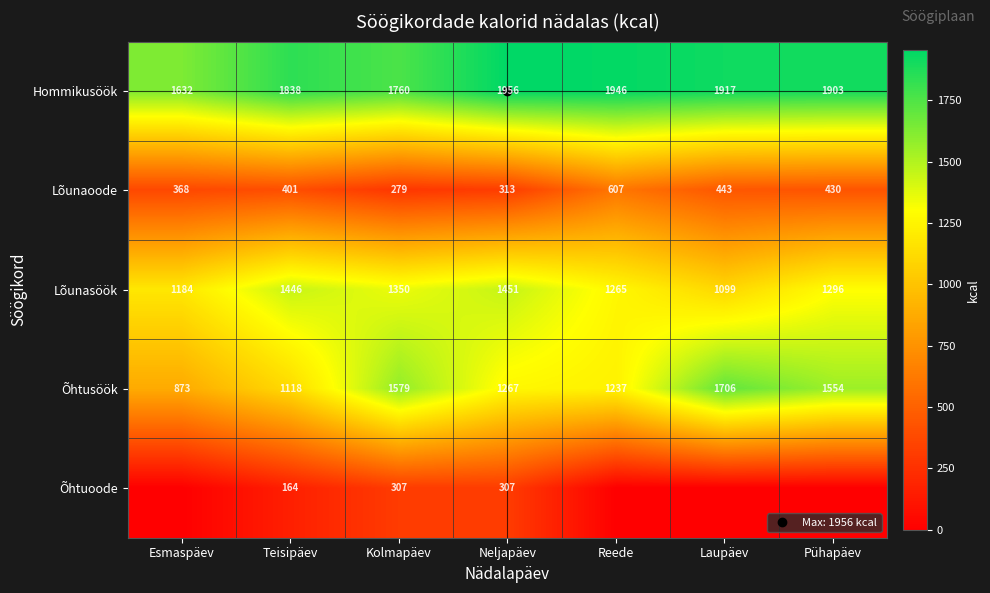

How many data points in Lõunaoode are less than 400?

3